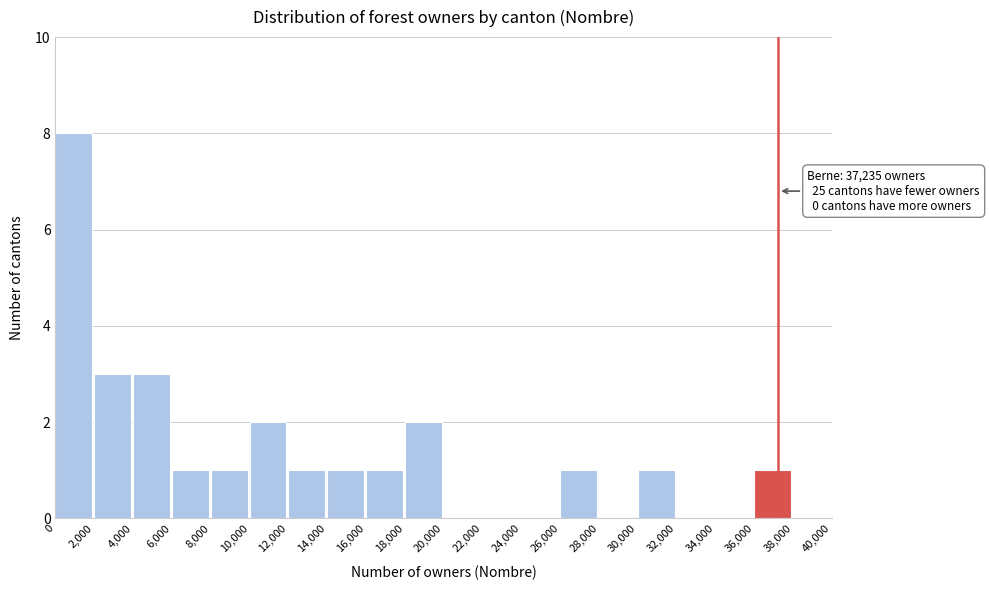

Which range on the x-axis has the tallest bar?

0 to 2,000